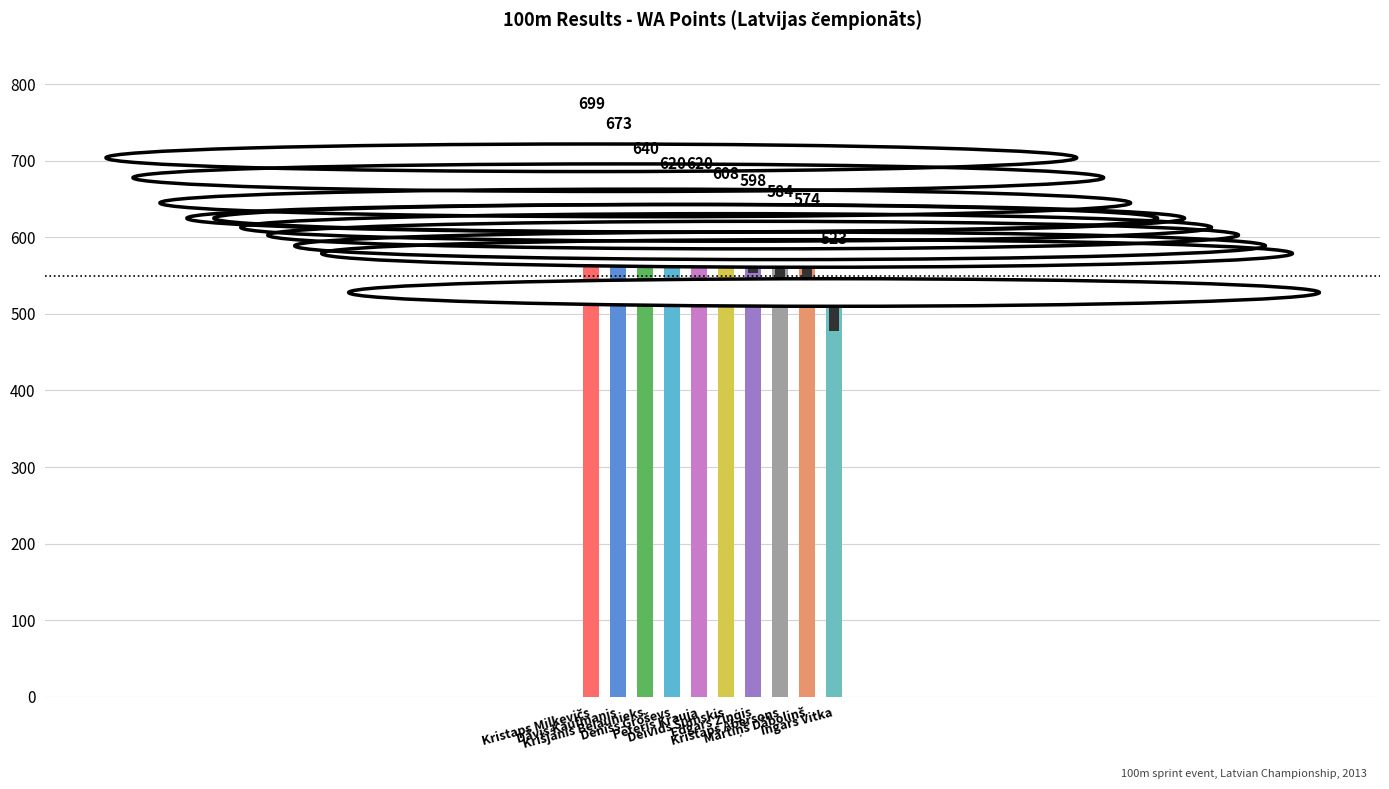

What is the value of the 9th bar from the left?

574